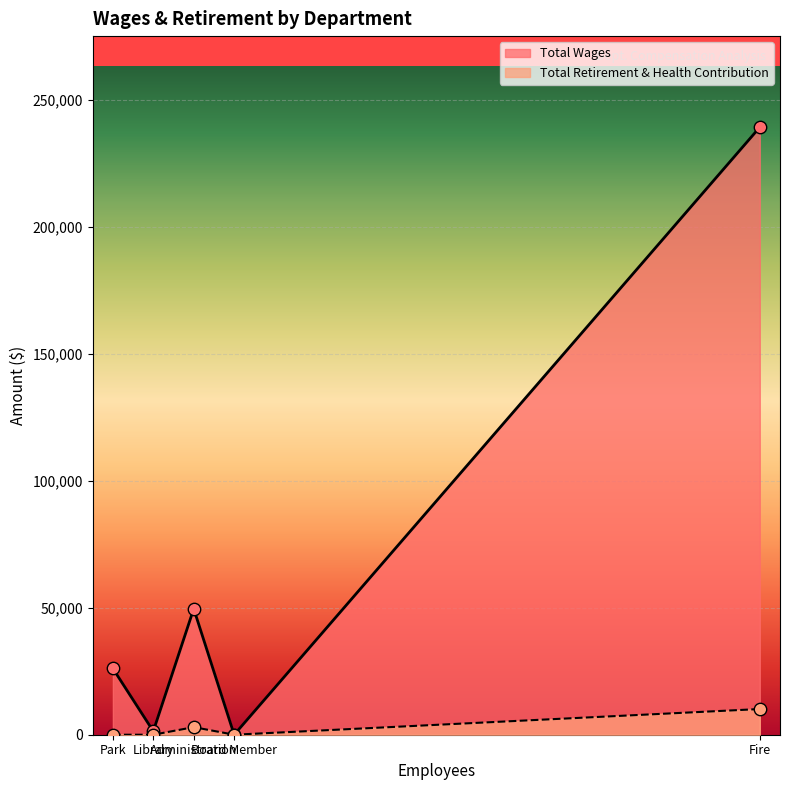

Which series contains the highest Y value?

Total Wages